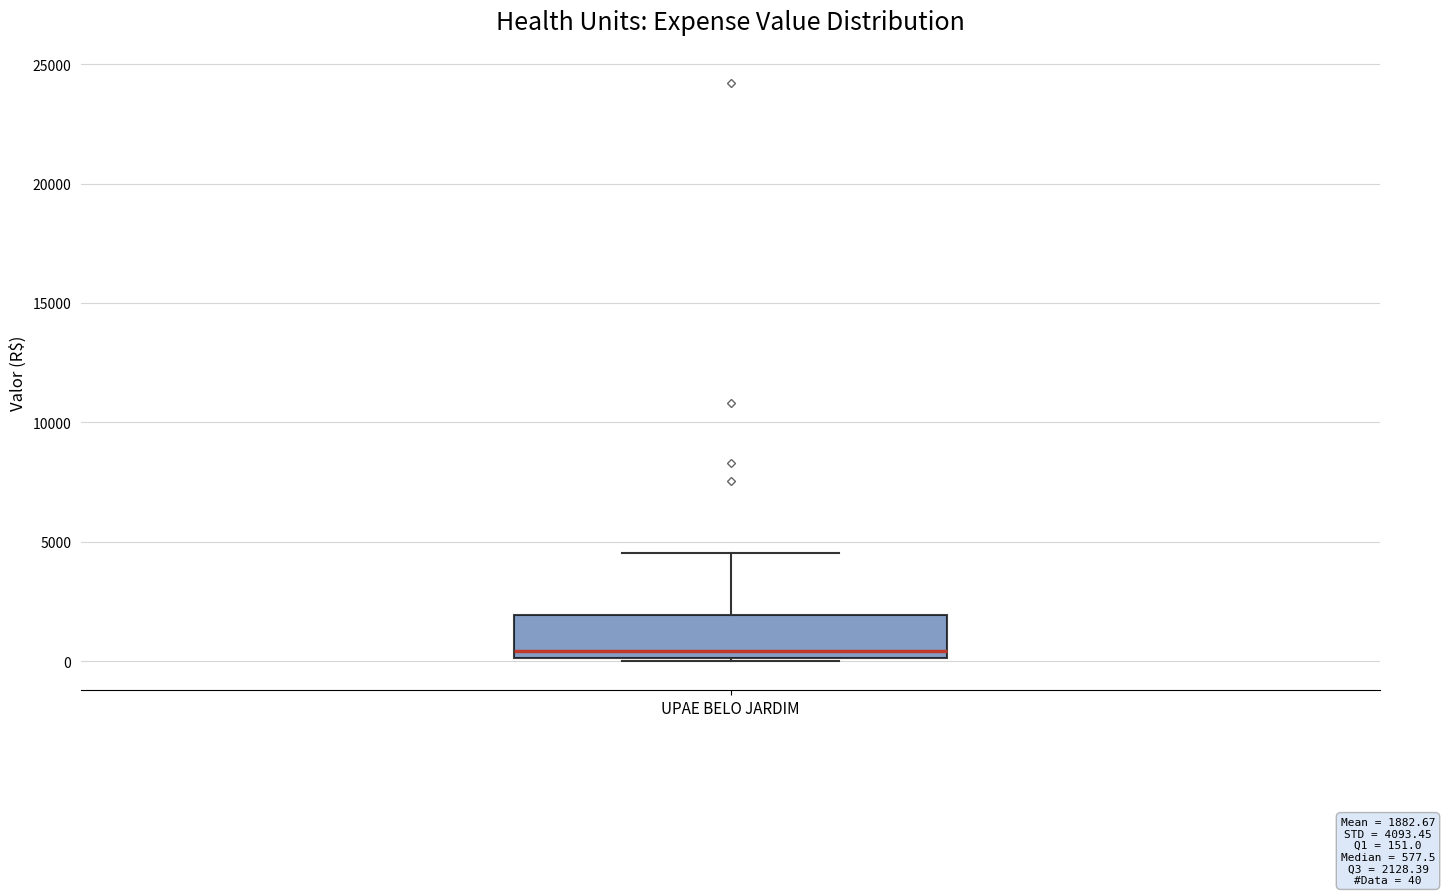

Transcribe this box plot: give where the median line is, the range the box spans, and where the two whiskers end, as read against the y-axis. The values are not printed on the chart, so give them approximately, as read against the axis.

median 500, box 0 to 2000, whiskers 0 (just below the box's lower edge) to 4500